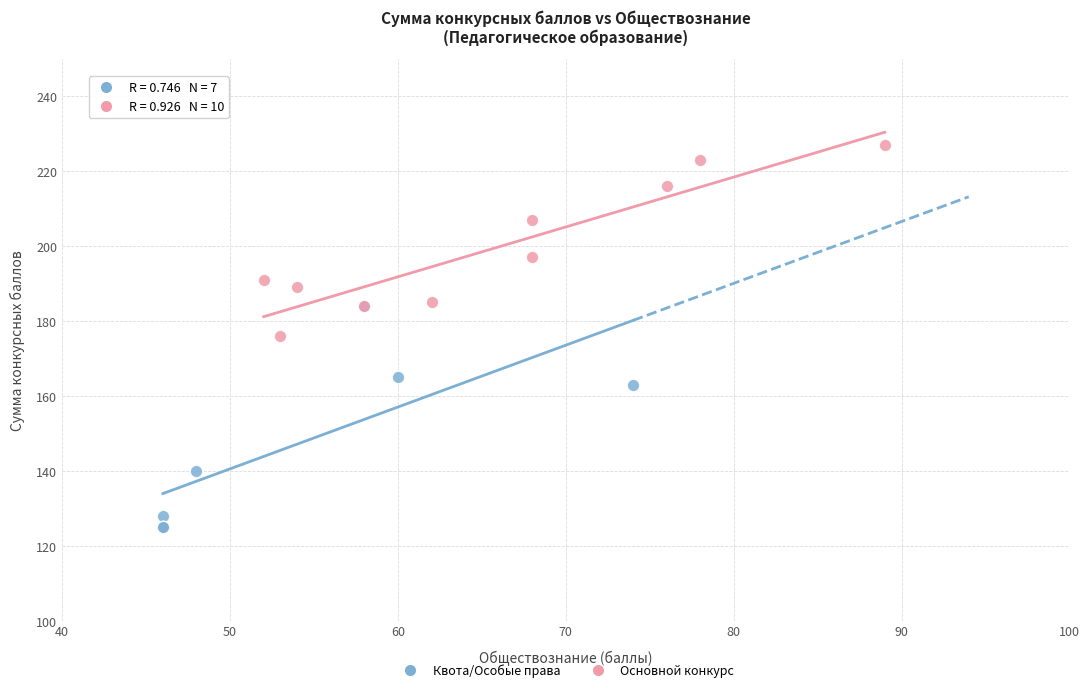

What are all the series names shown in the legend?

Квота/Особые права, Основной конкурс